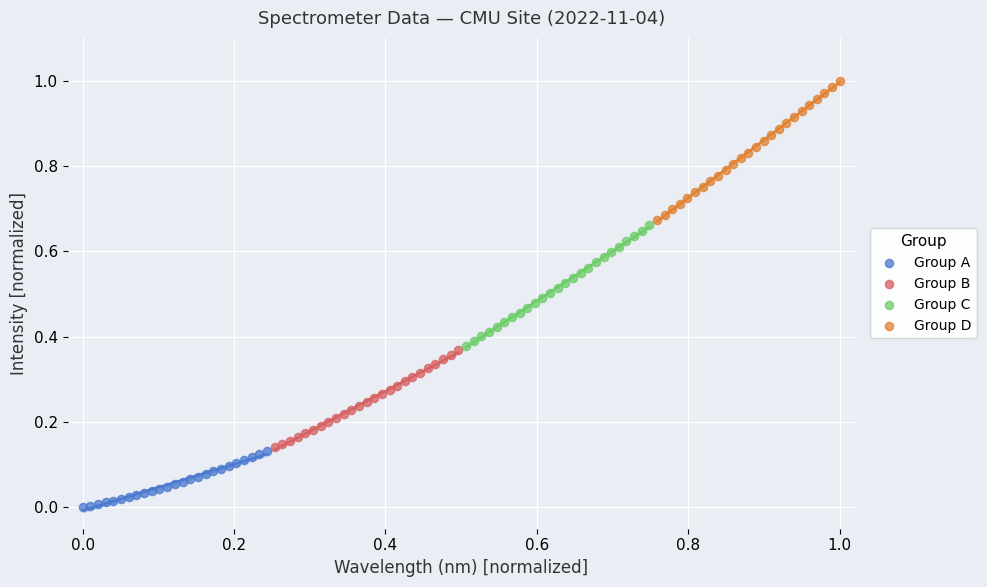

What are all the series names shown in the legend?

Group A, Group B, Group C, Group D